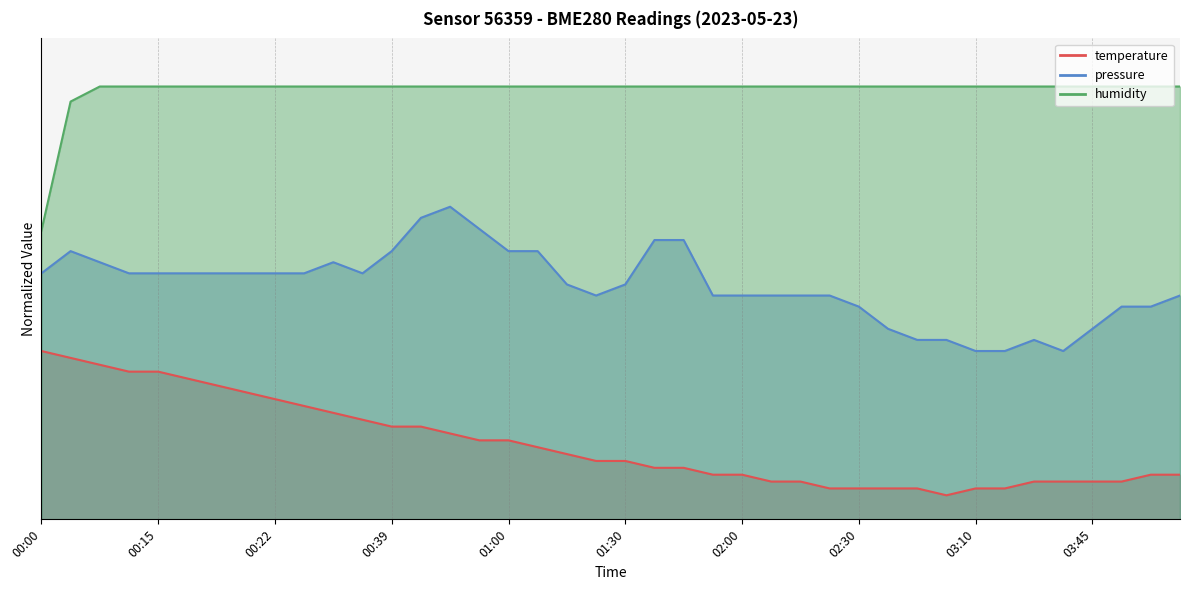

Which category has the highest value across all series?

00:11